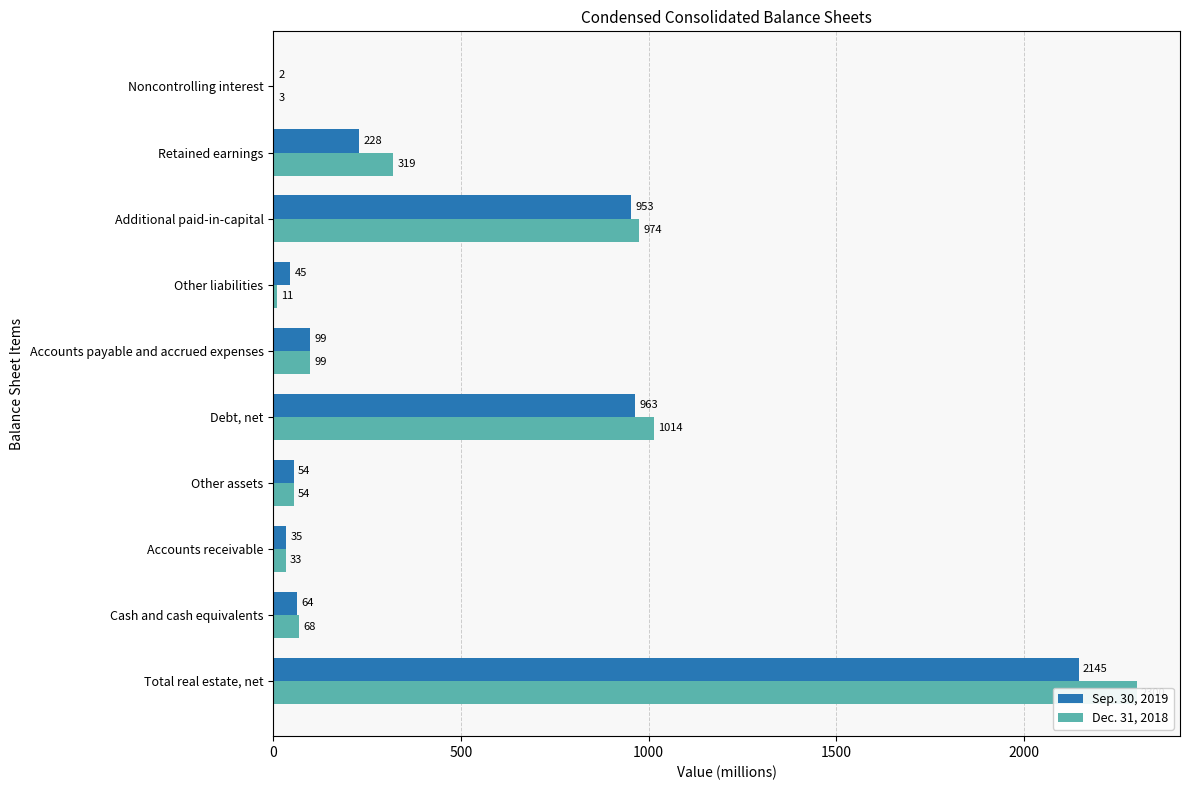

How many bars are there in total?

20